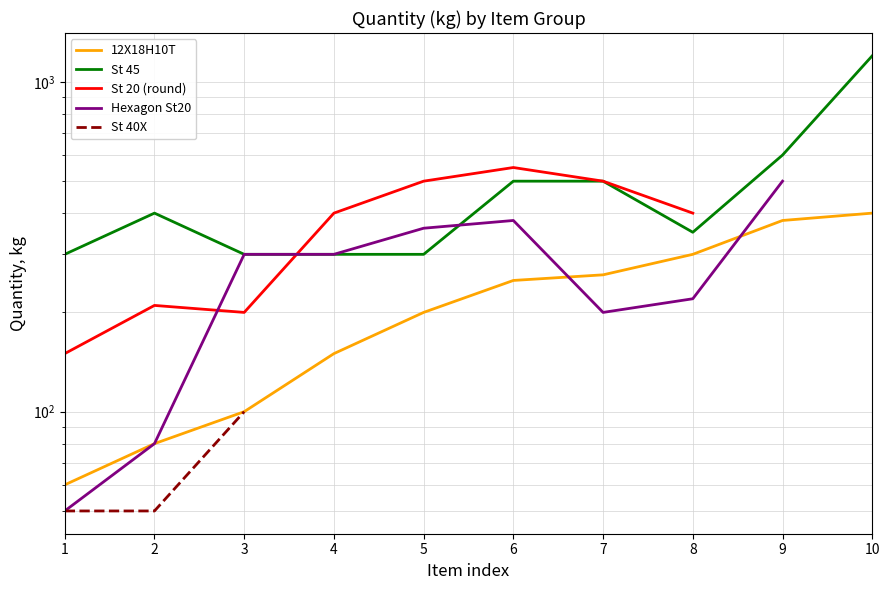

What is the minimum value shown in the chart?

50.0